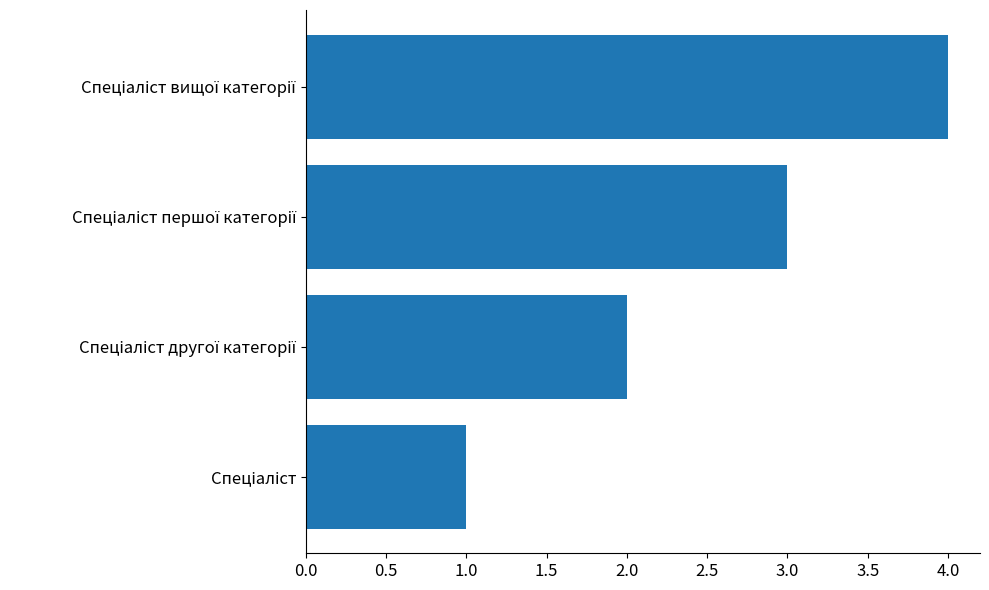

What is the maximum value shown in the chart?

4